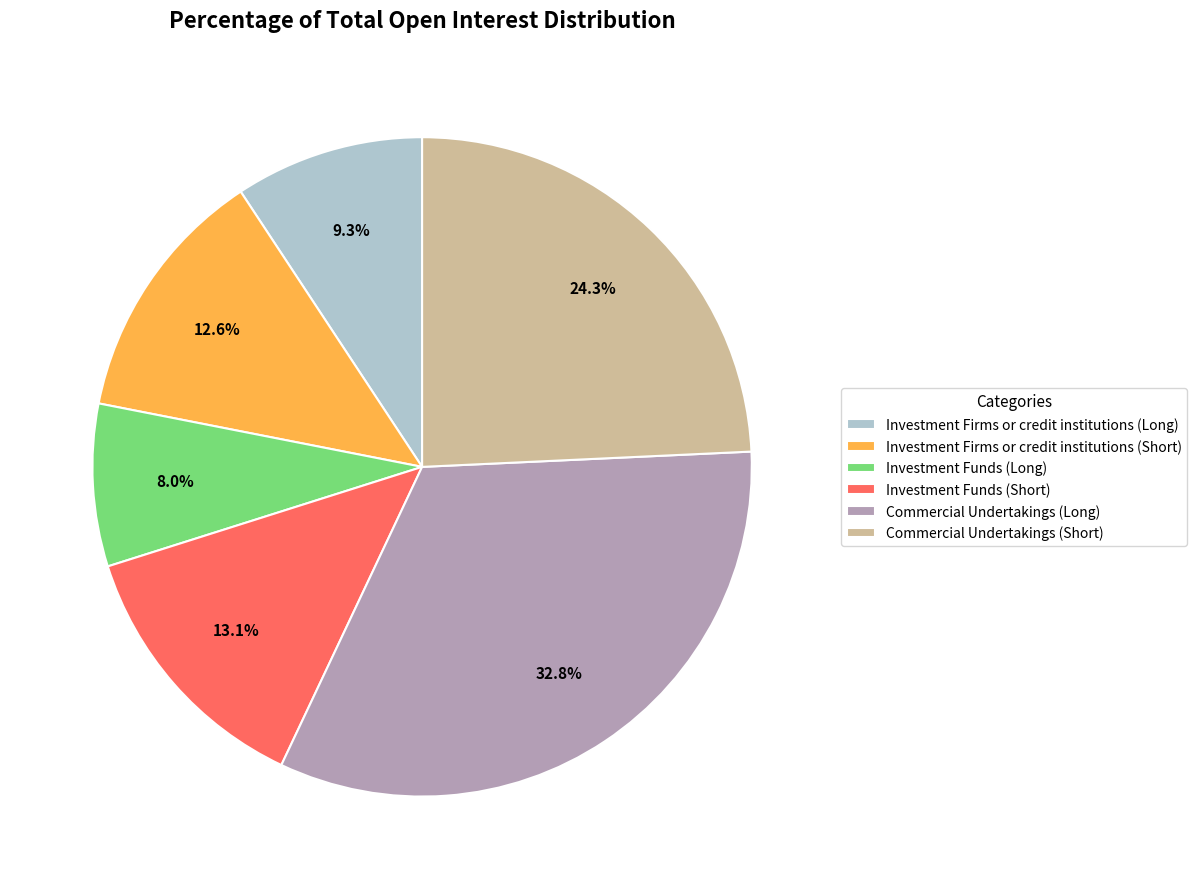

Approximately how many times larger is the value at Investment Funds (Short) compared to Commercial Undertakings (Long)?

0.4